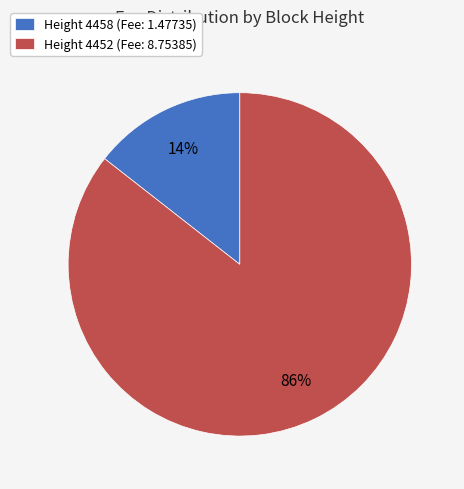

What is the smallest slice in the pie chart?

Height 4458 (Fee: 1.47735)